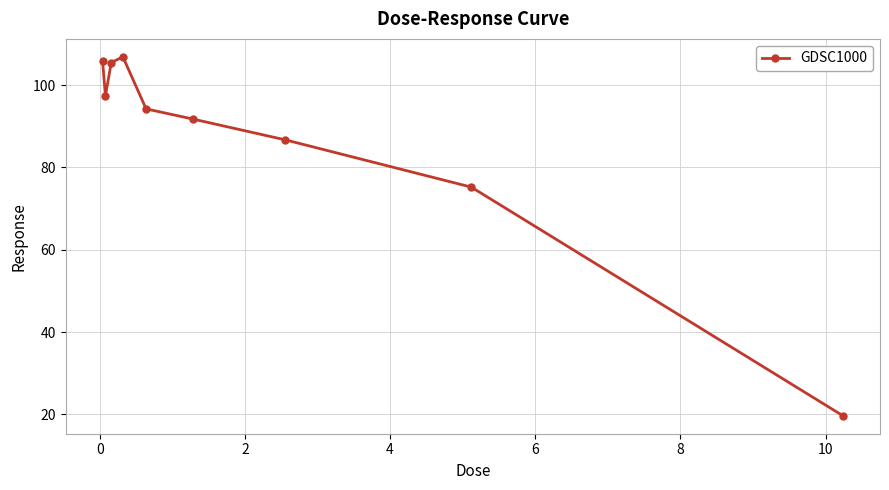

What is the greatest value displayed?

106.9